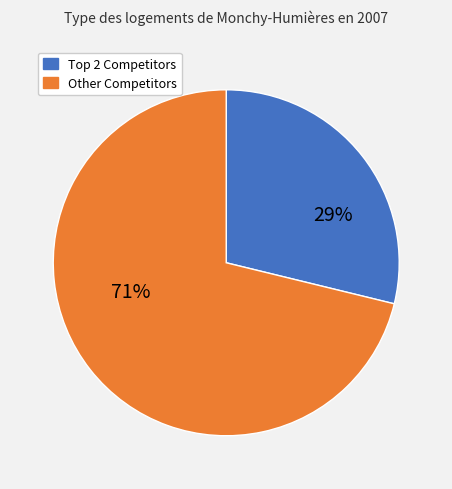

To the nearest percent, what is the average slice percentage?

50%